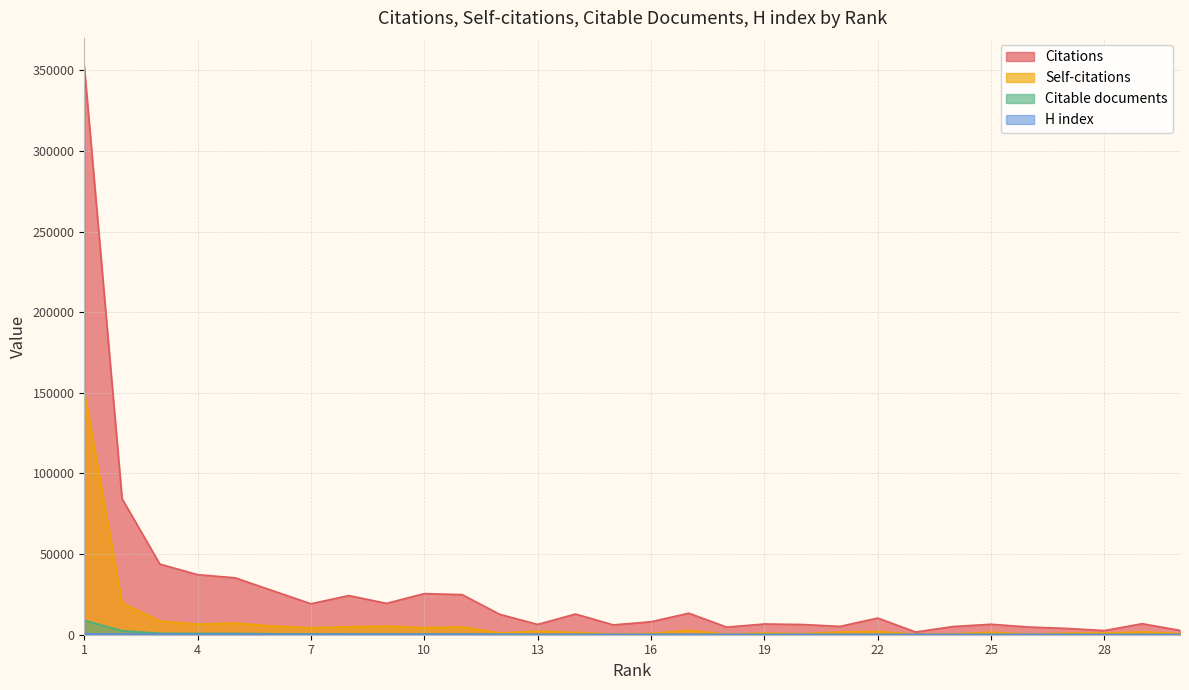

What value does the Self-citations series have at 26, to the nearest 50?

350